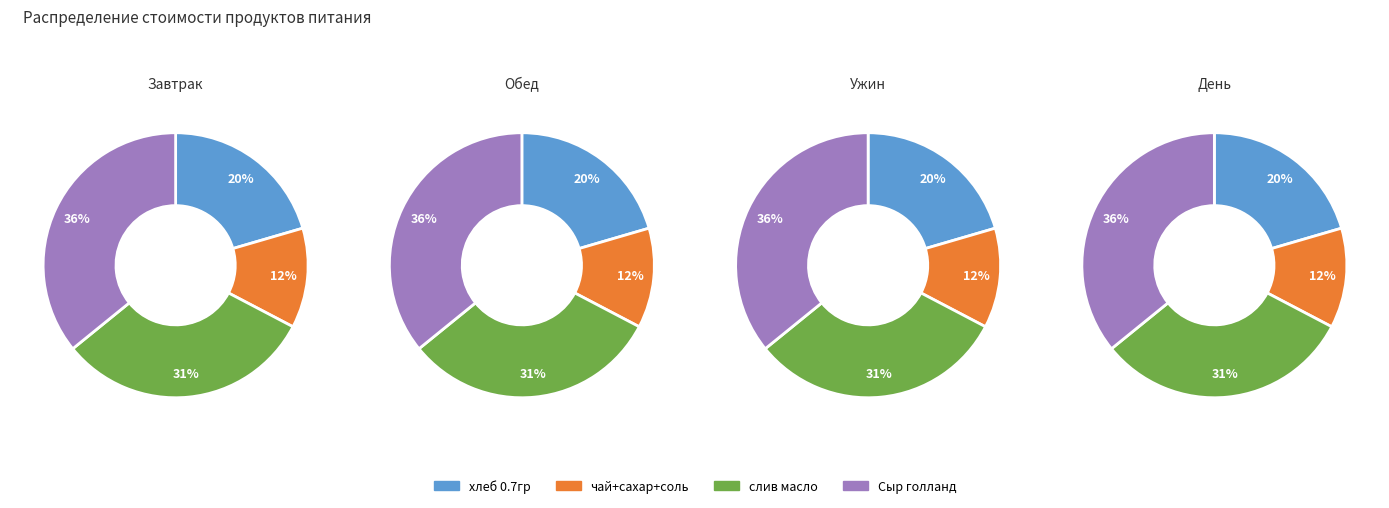

Combined, what portion of the pie is слив масло and Сыр голланд?

67.3%